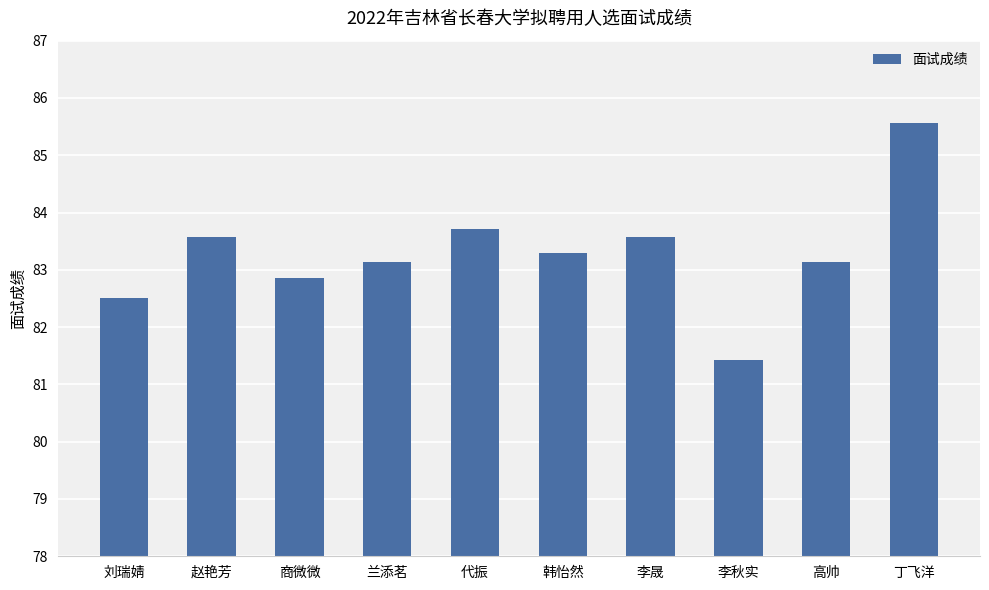

How many data points are less than 83?

3